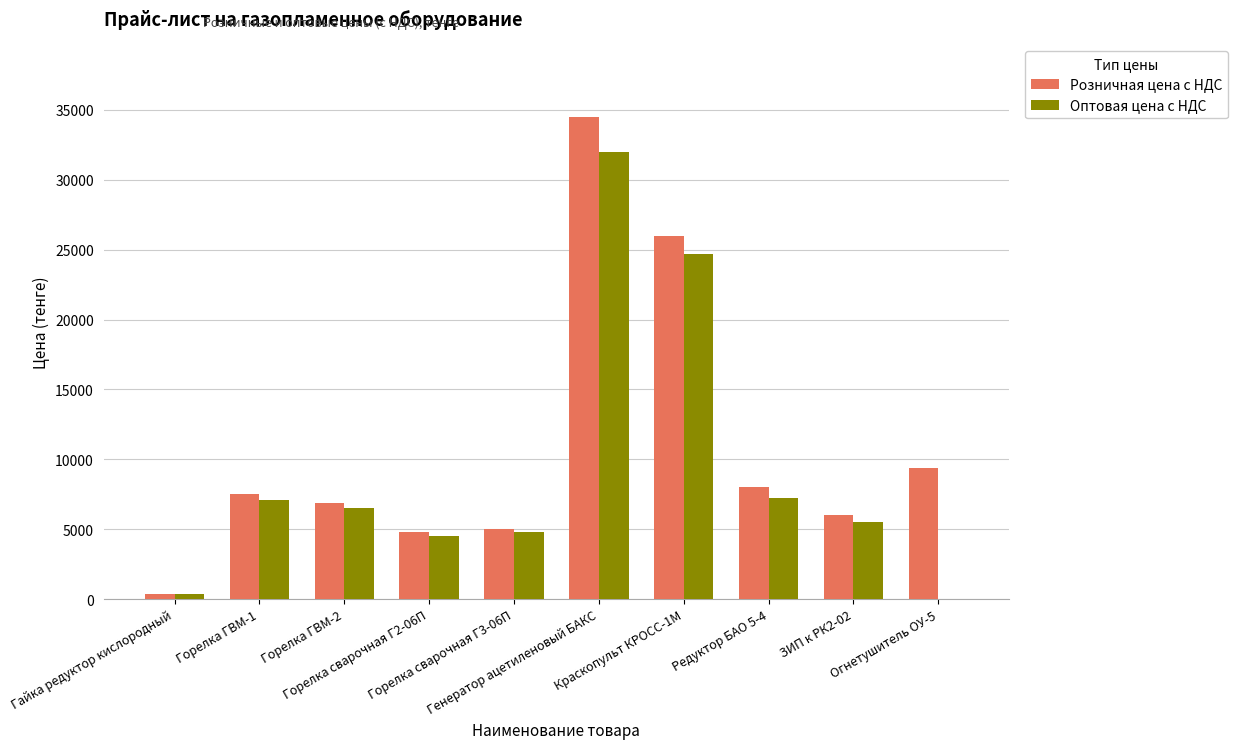

At which label does Оптовая цена с НДС reach its peak?

Генератор ацетиленовый БАКС